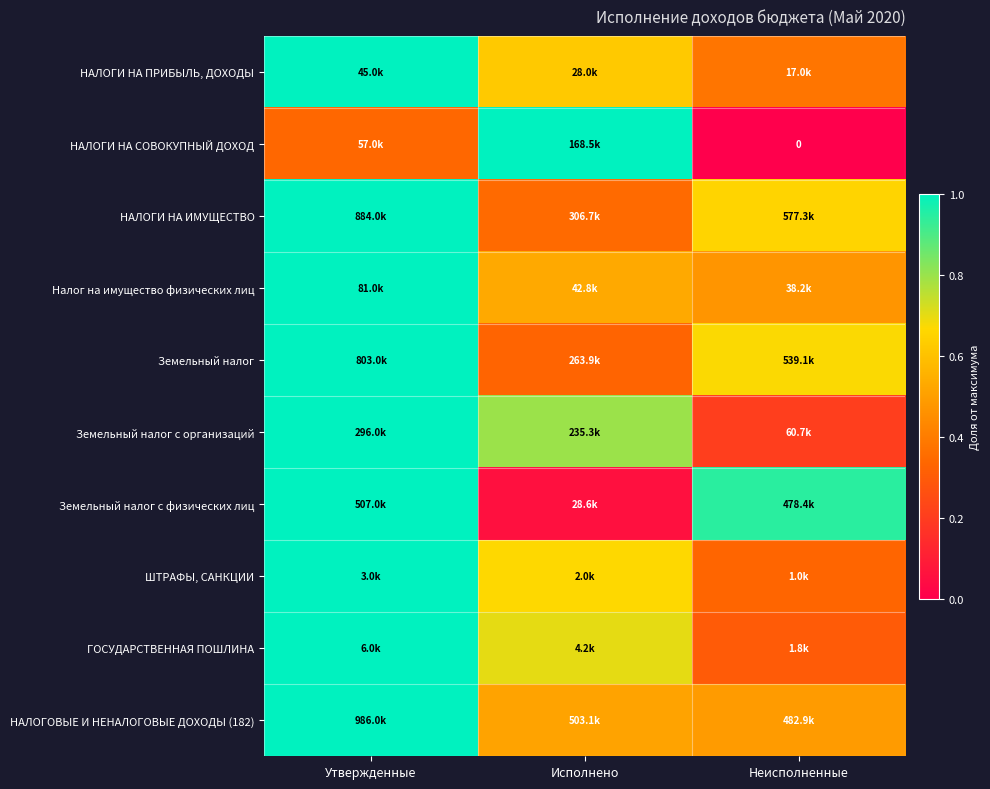

Rank the categories by НАЛОГИ НА ИМУЩЕСТВО value from highest to lowest.

Утвержденные, Неисполненные, Исполнено